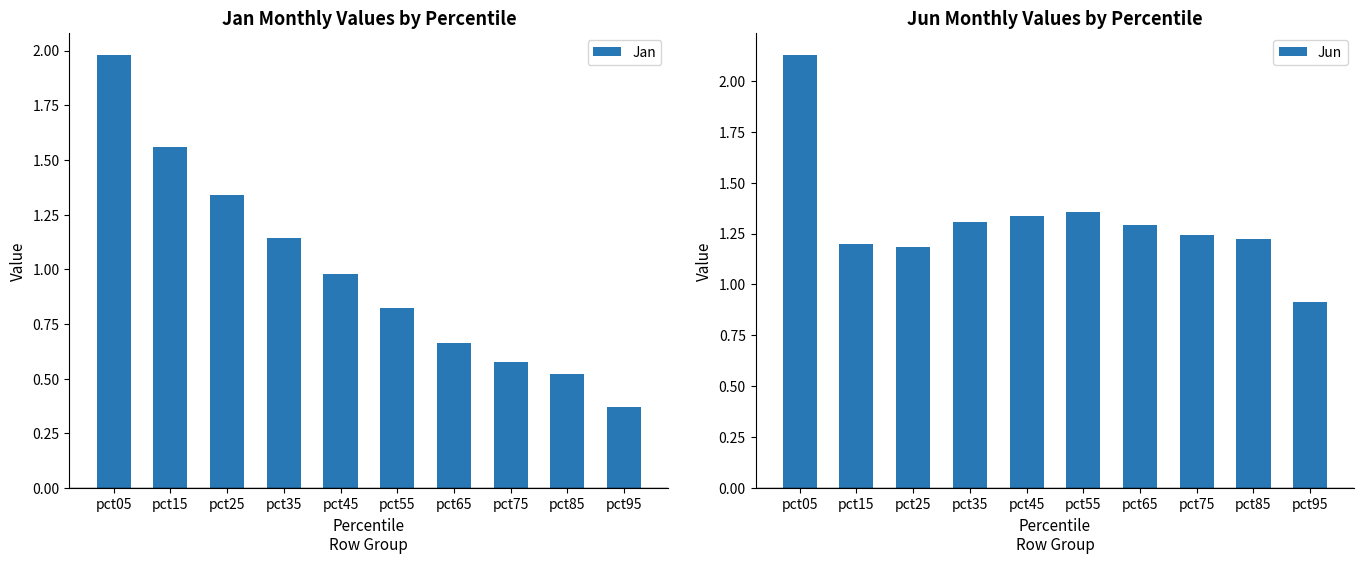

Reading left to right, list all the values displayed in this chart.

Jan: pct05=2.0	pct15=1.6	pct25=1.3	pct35=1.1	pct45=1.0	pct55=0.8	pct65=0.7	pct75=0.6	pct85=0.5	pct95=0.4
Jun: pct05=2.1	pct15=1.2	pct25=1.2	pct35=1.3	pct45=1.3	pct55=1.4	pct65=1.3	pct75=1.2	pct85=1.2	pct95=0.9